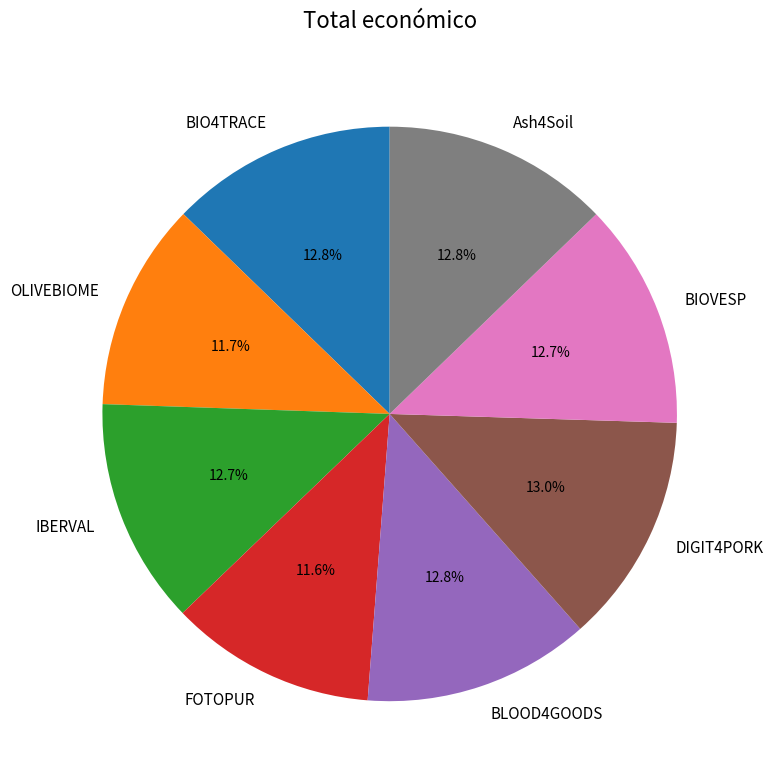

Is there any slice that represents more than half of the pie?

No